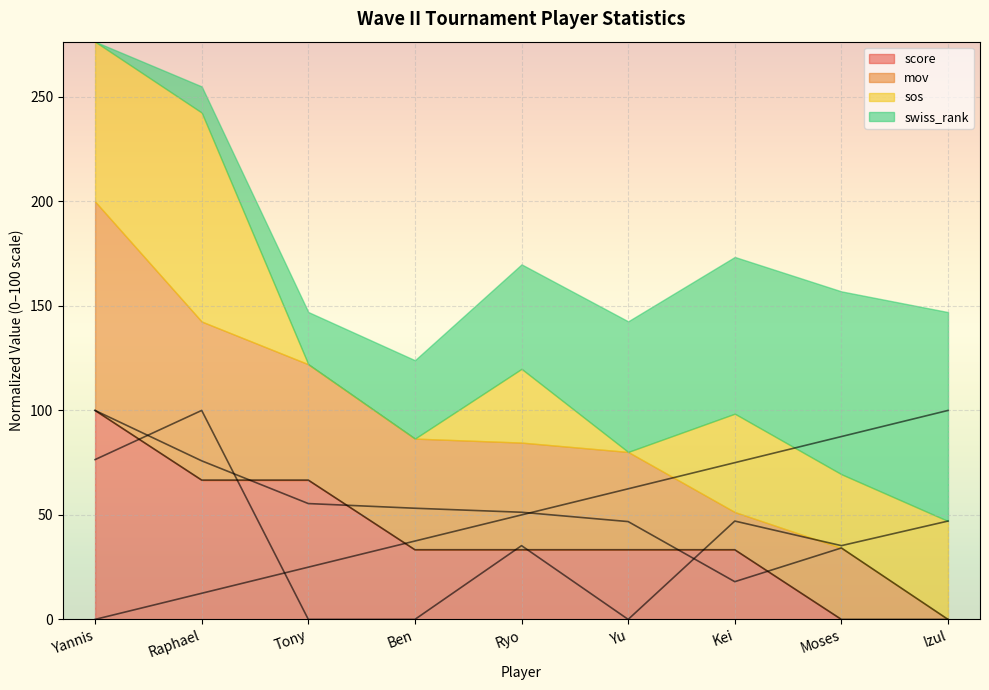

What is the highest value of the mov series?

100.0